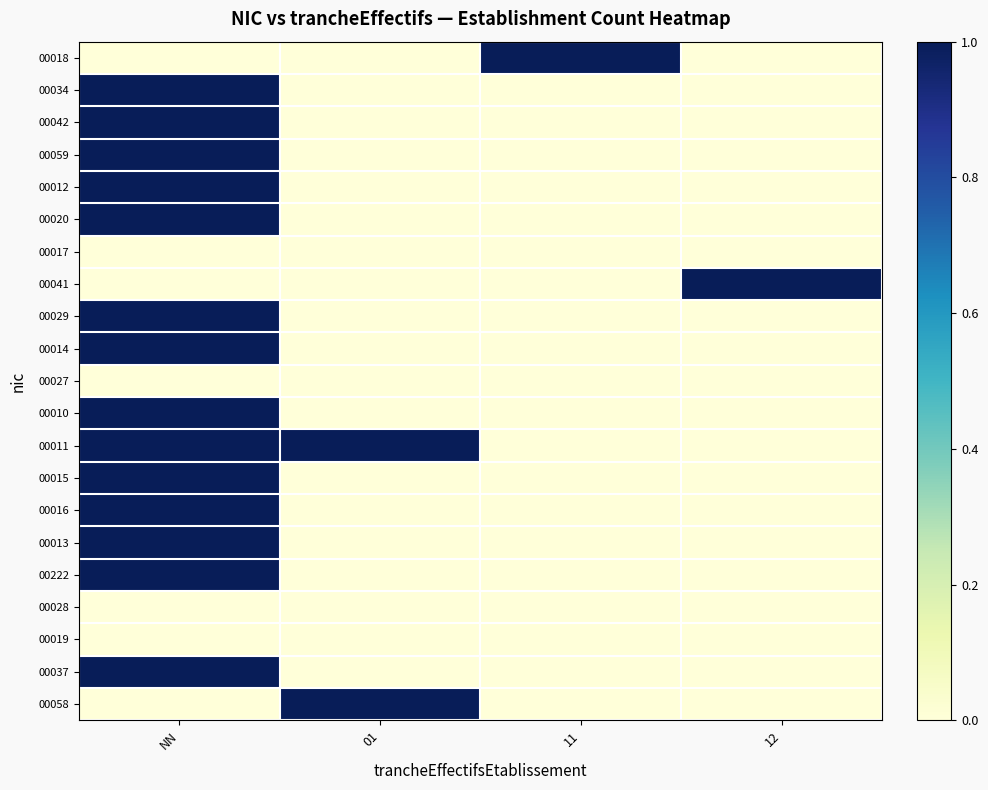

Reading left to right, transcribe all the data shown in this chart.

00018: NN=0	01=0	11=1	12=0
00034: NN=1	01=0	11=0	12=0
00042: NN=1	01=0	11=0	12=0
00059: NN=1	01=0	11=0	12=0
00012: NN=1	01=0	11=0	12=0
00020: NN=1	01=0	11=0	12=0
00017: NN=0	01=0	11=0	12=0
00041: NN=0	01=0	11=0	12=1
00029: NN=1	01=0	11=0	12=0
00014: NN=1	01=0	11=0	12=0
00027: NN=0	01=0	11=0	12=0
00010: NN=1	01=0	11=0	12=0
00011: NN=1	01=1	11=0	12=0
00015: NN=1	01=0	11=0	12=0
00016: NN=1	01=0	11=0	12=0
00013: NN=1	01=0	11=0	12=0
00222: NN=1	01=0	11=0	12=0
00028: NN=0	01=0	11=0	12=0
00019: NN=0	01=0	11=0	12=0
00037: NN=1	01=0	11=0	12=0
00058: NN=0	01=1	11=0	12=0